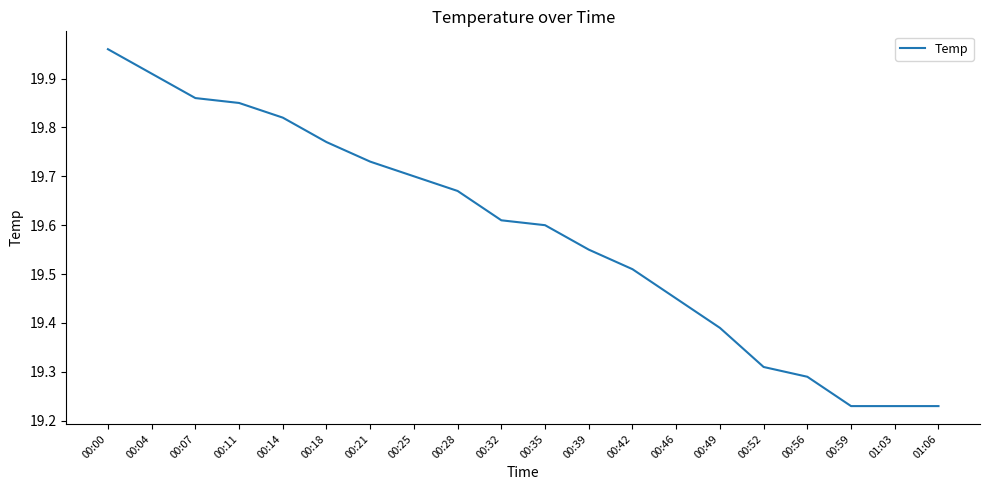

Is it true that the value at 00:42 is 27.2?

False